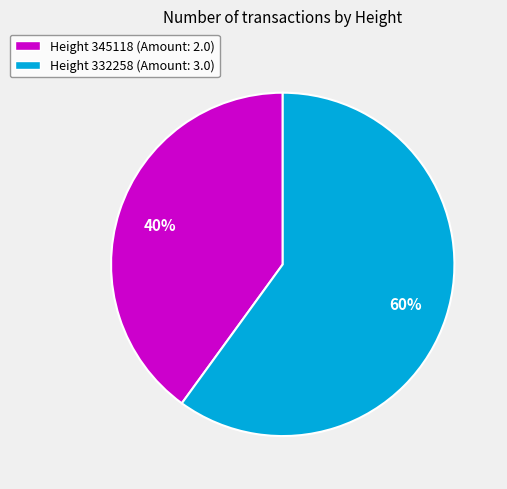

True or false: Height 345118 (Amount: 2.0) accounts for 40% of the total.

True